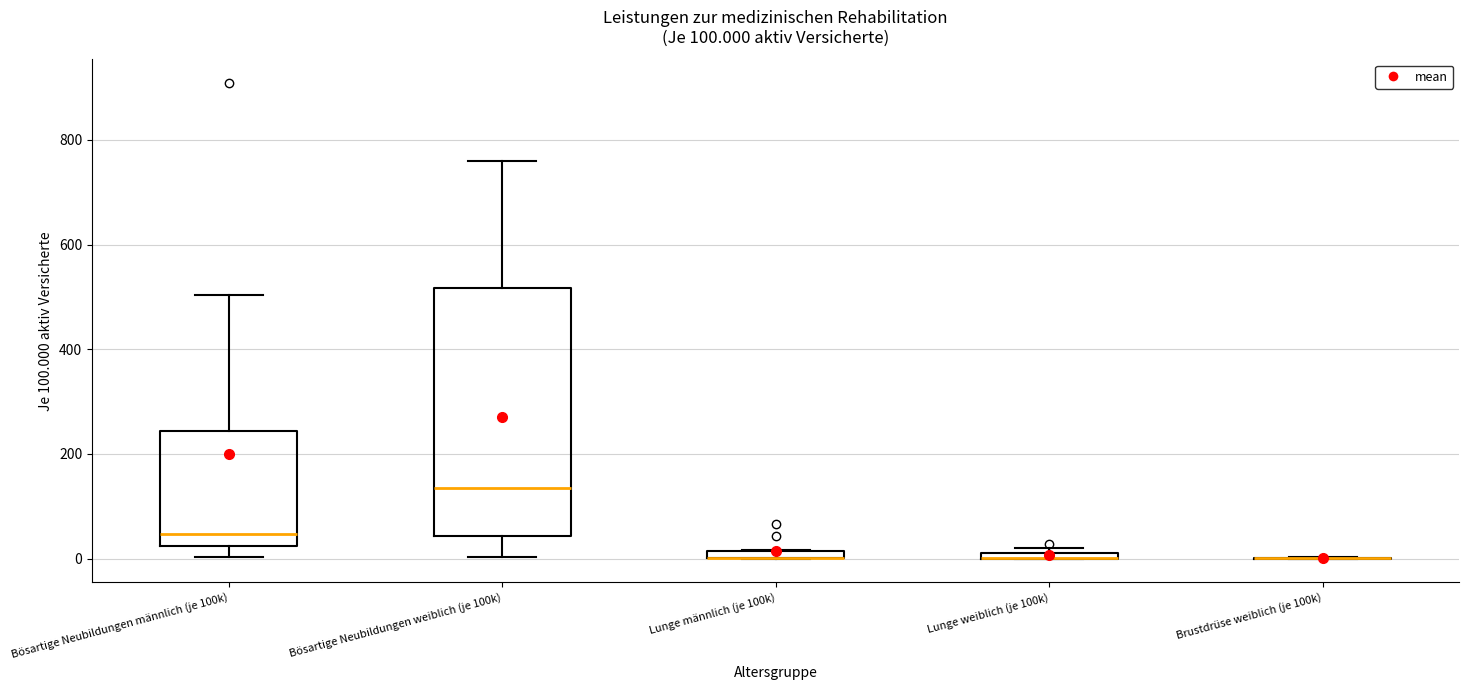

Which box is the tallest, from its lower edge to its upper edge?

Bösartige Neubildungen weiblich (je 100k)